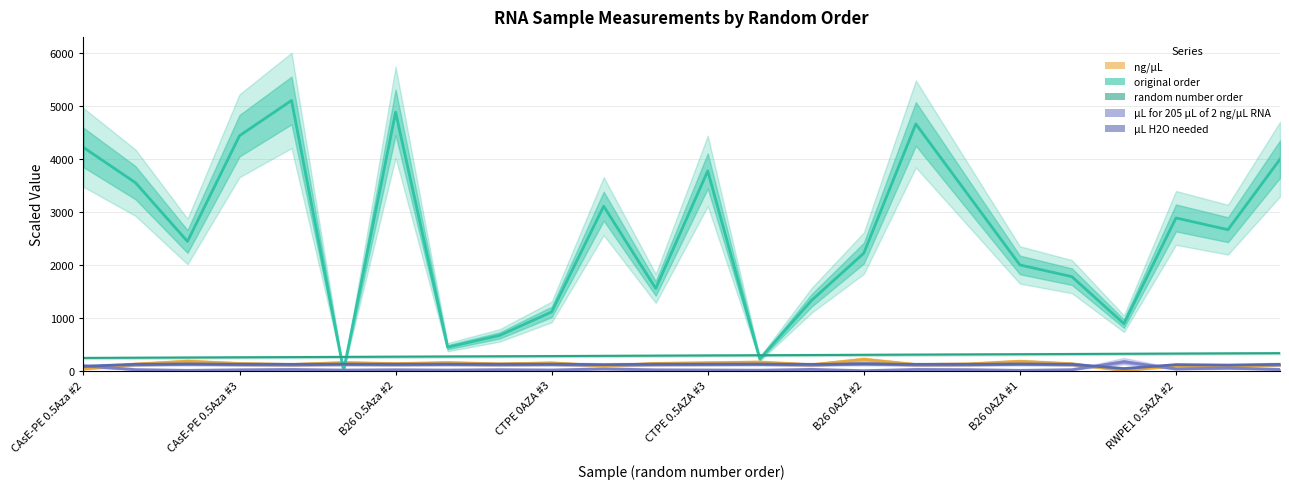

What is the sum of all µL for 205 µL of 2 ng/µL RNA values?

662.3